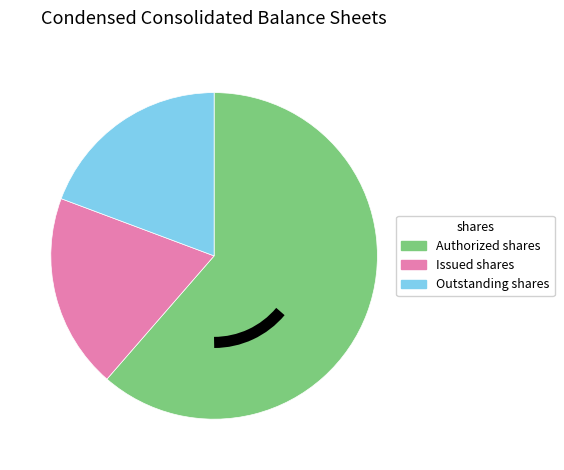

Combined, do Issued shares and Authorized shares account for over 50%?

Yes